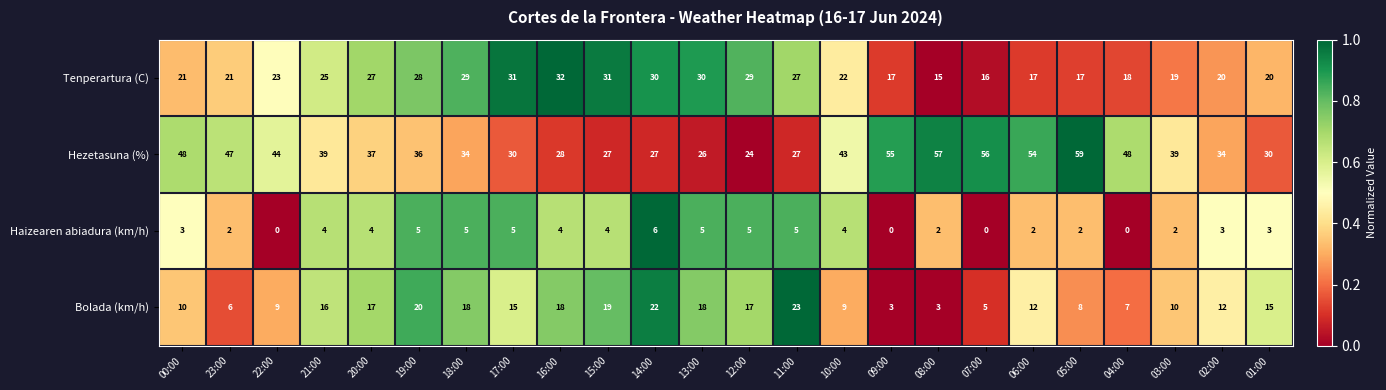

At which label does Bolada (km/h) first exceed 15?

21:00